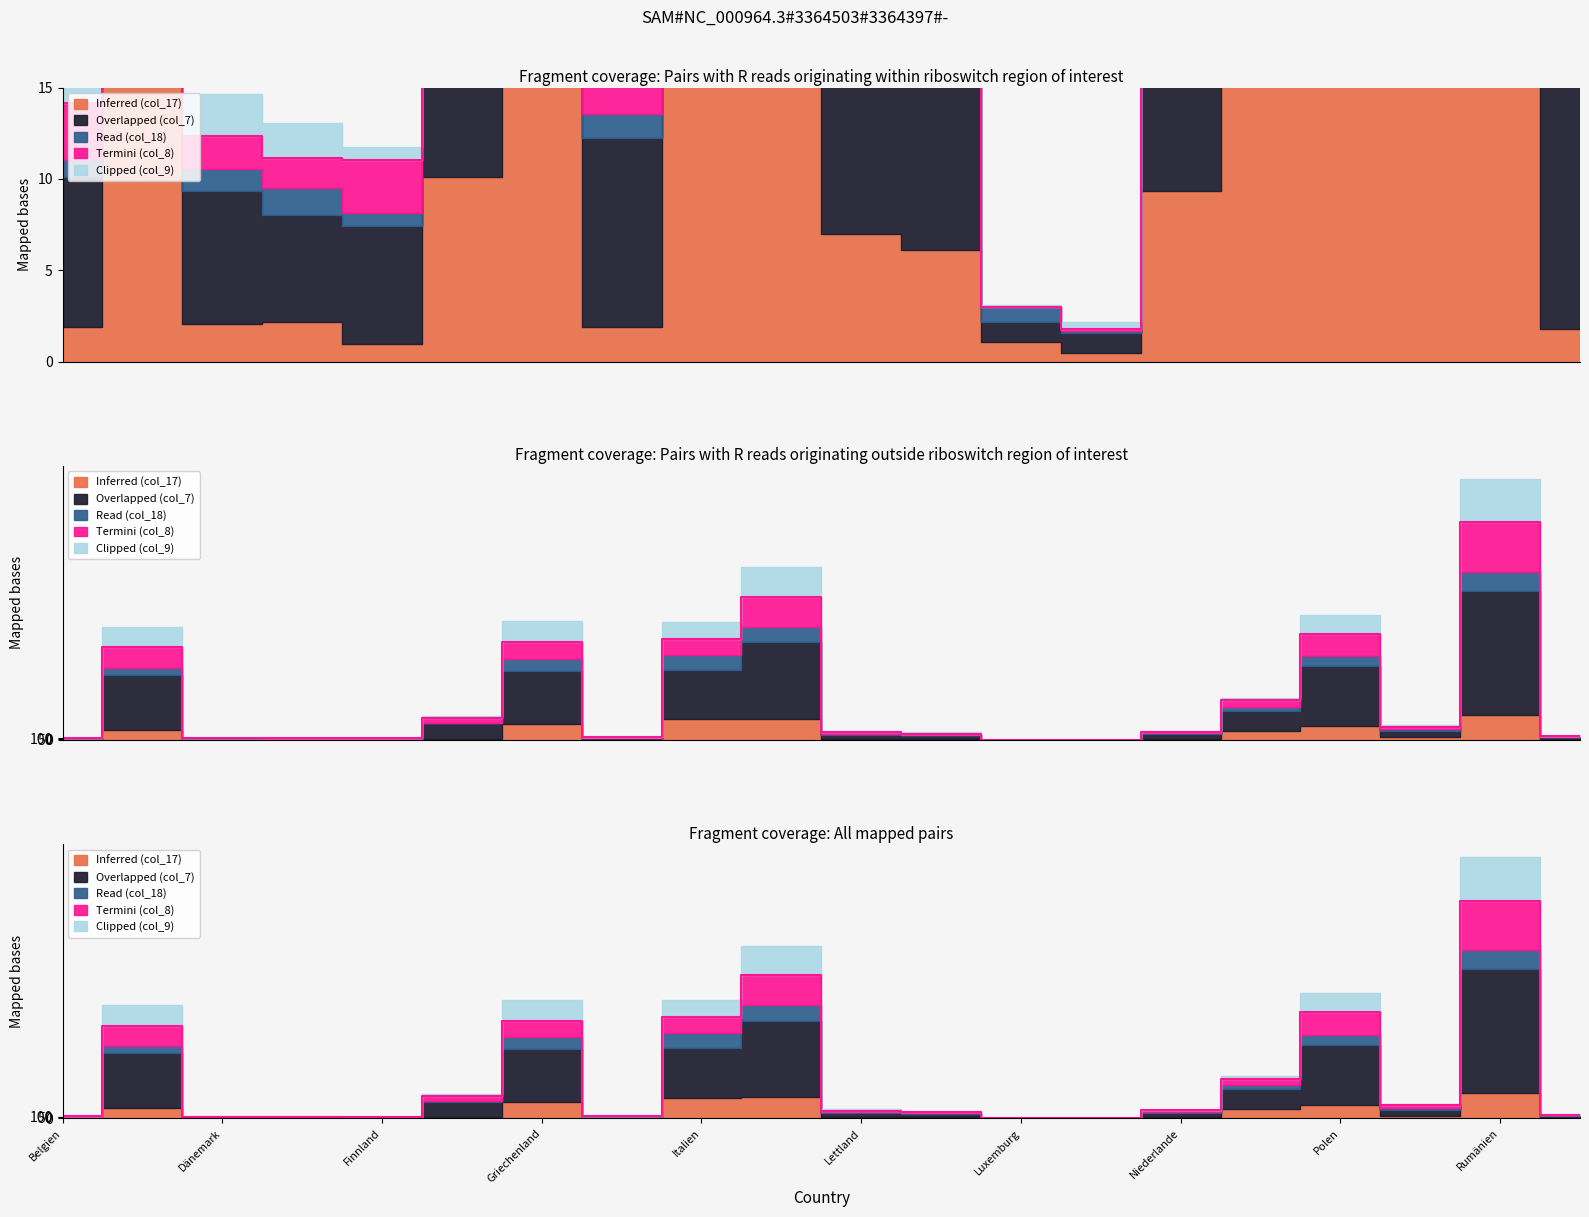

How many lines are shown in the chart?

3